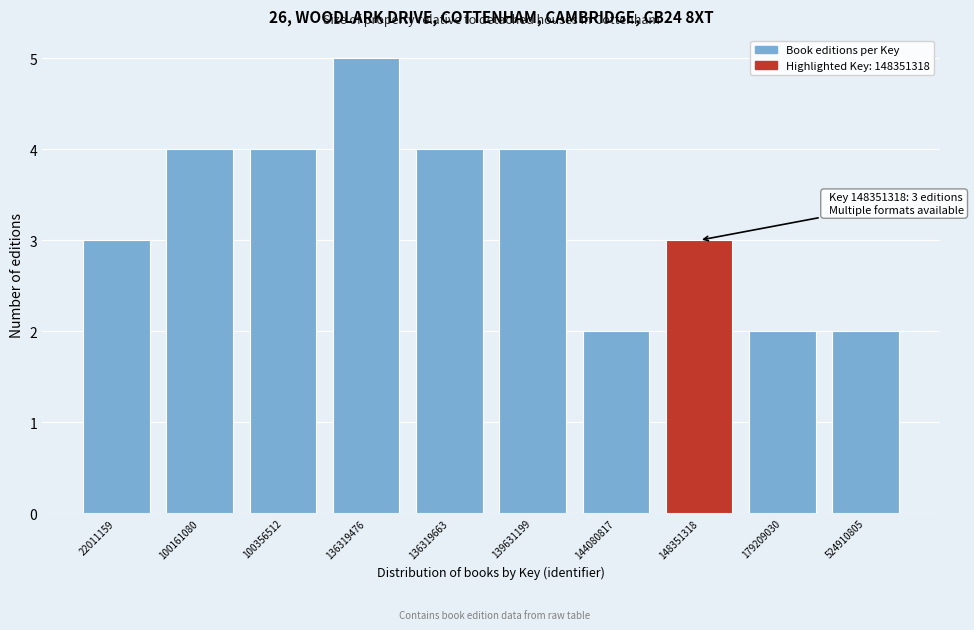

Reading left to right, what are all the values shown in this chart?

3	4	4	5	4	4	2	3	2	2